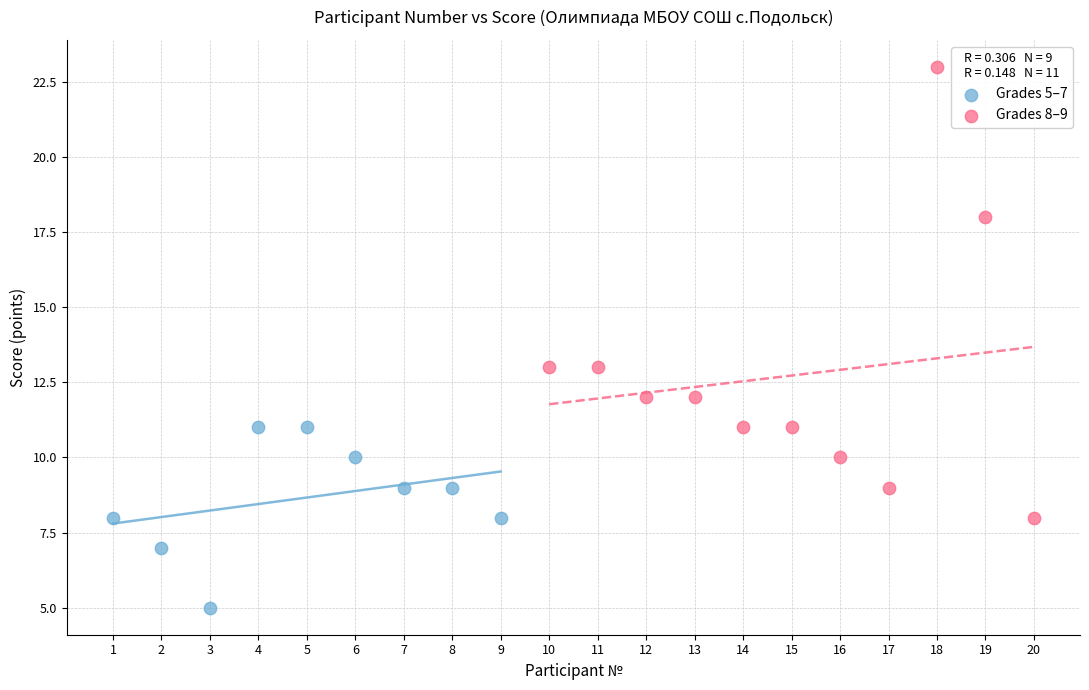

Which series has the largest Y range (max minus min)?

Grades 8–9